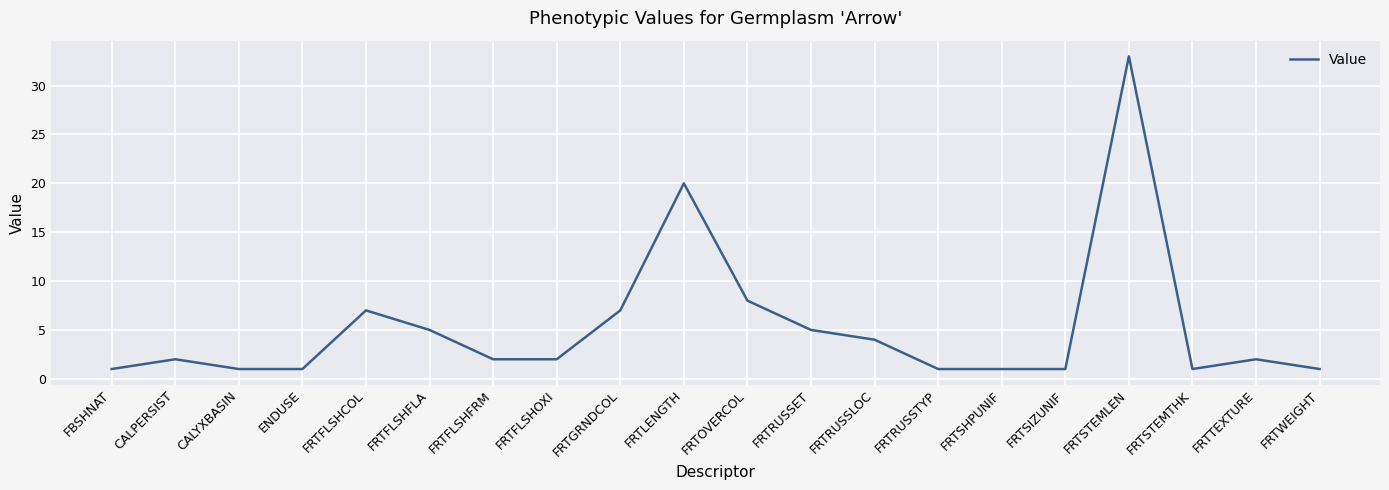

What position from the left is FRTSTEMLEN?

17